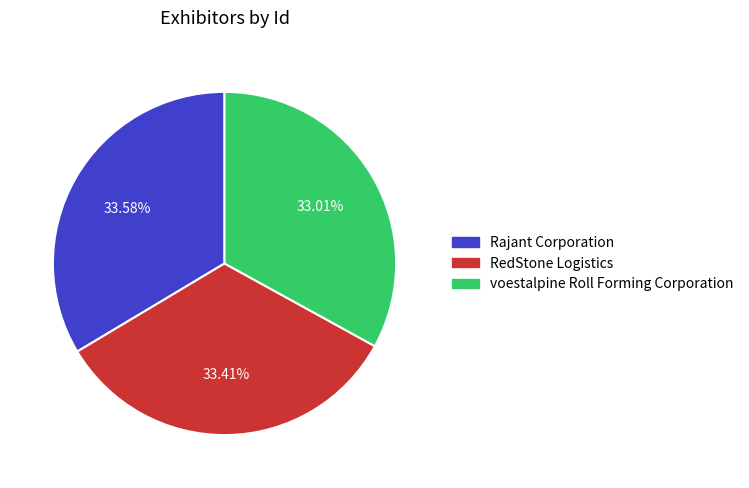

Approximately how many times larger is the value at voestalpine Roll Forming Corporation compared to RedStone Logistics?

1.0